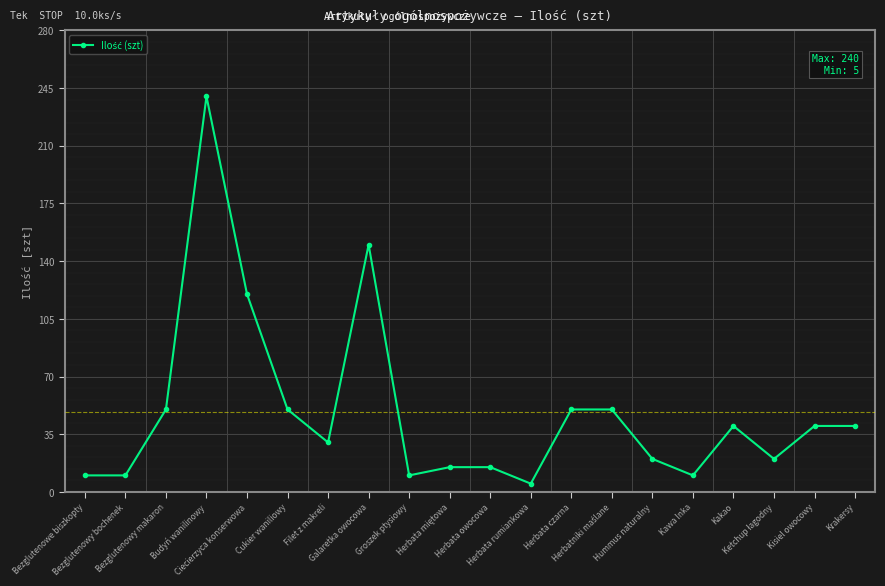

True or false: the data has more than 0 interior local peaks.

True